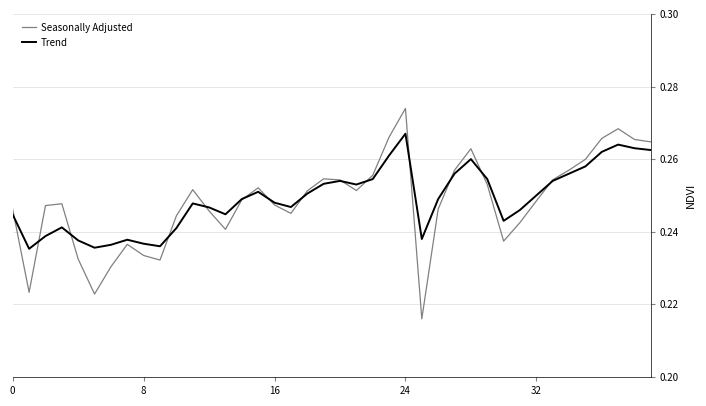

Which series has the widest spread of values?

Seasonally Adjusted